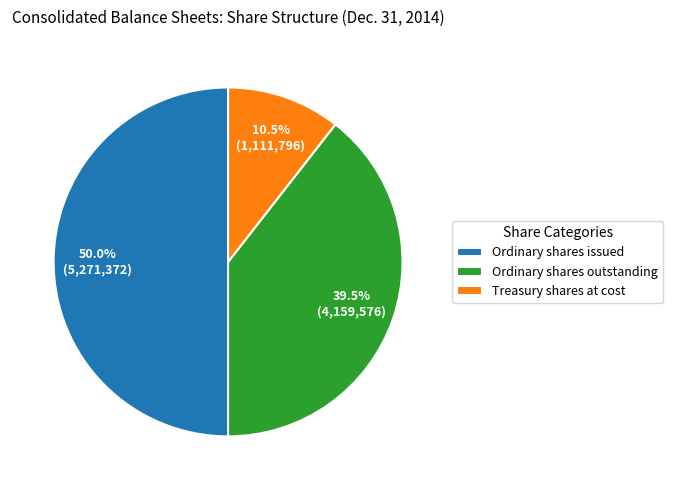

How much of the chart is everything except Ordinary shares outstanding?

60.5%